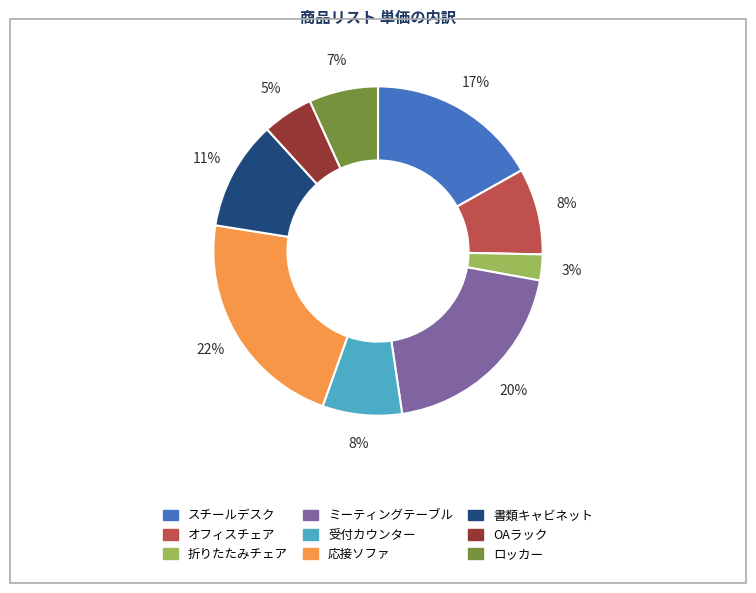

Does 受付カウンター represent more than half of the total?

No